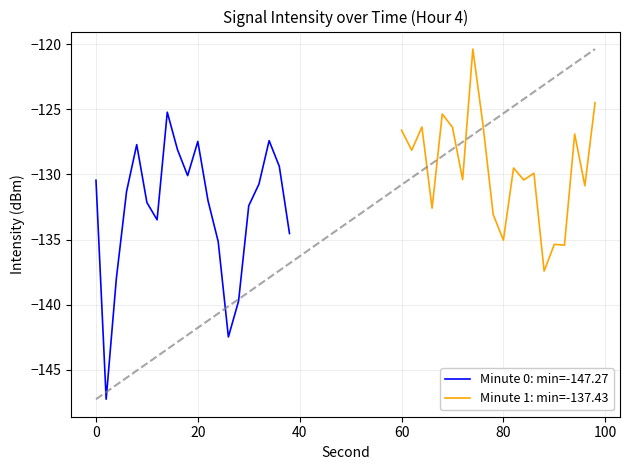

What is the minimum value for Minute 0: min=-147.27?

-147.3